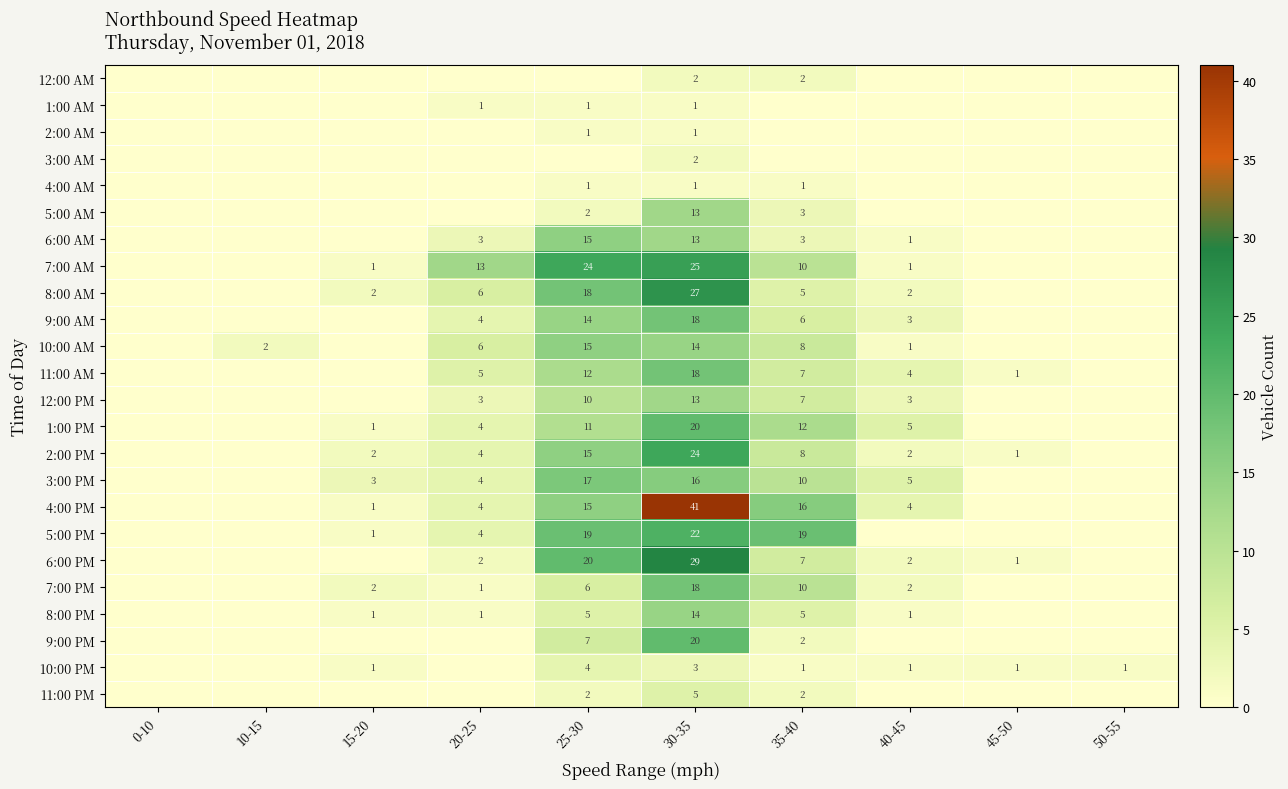

What is the total value across all series at 25-30?

234